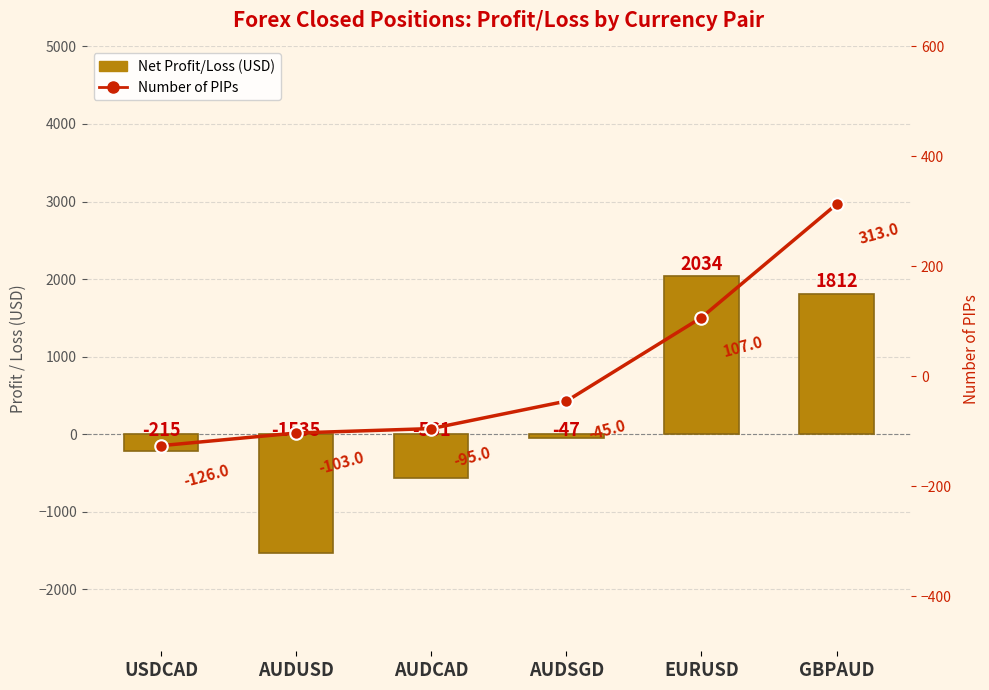

How many values in the Number of PIPs series exceed -45?

2